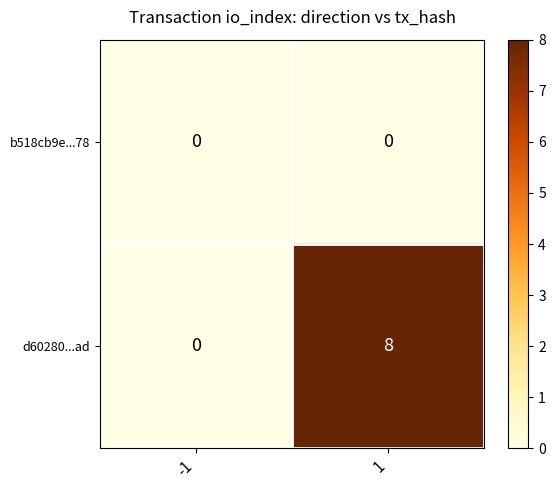

What is the sum of all d60280...ad values?

8